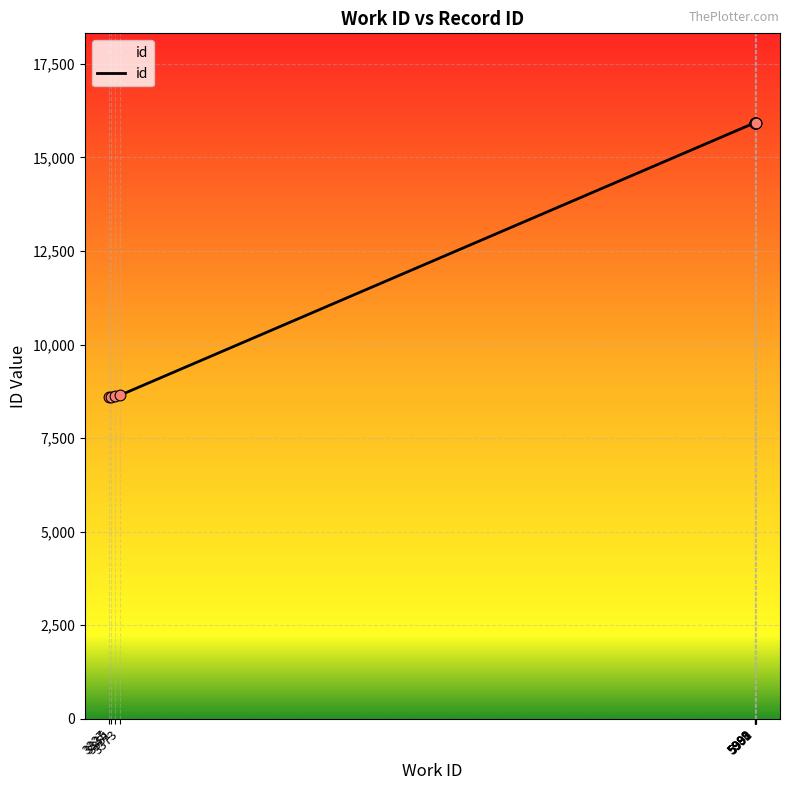

What is the difference between the maximum and minimum values?

7331